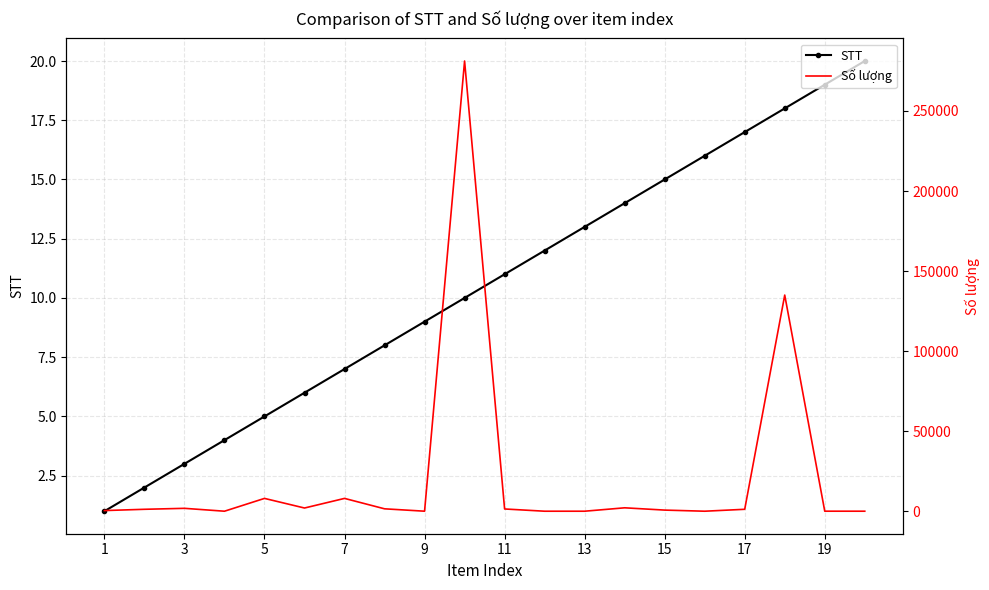

What is the highest value of the STT series?

20